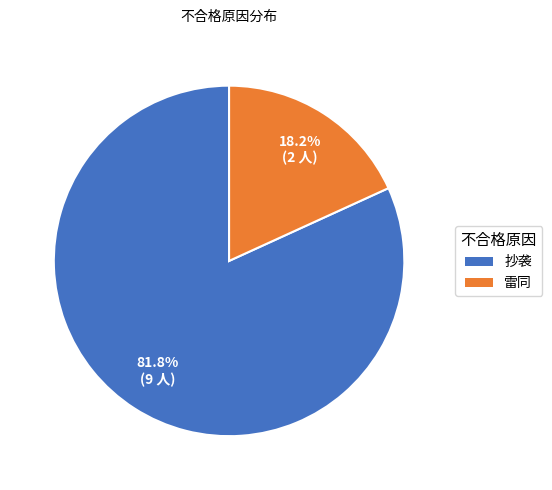

To the nearest percent, what portion does 雷同 represent?

18%